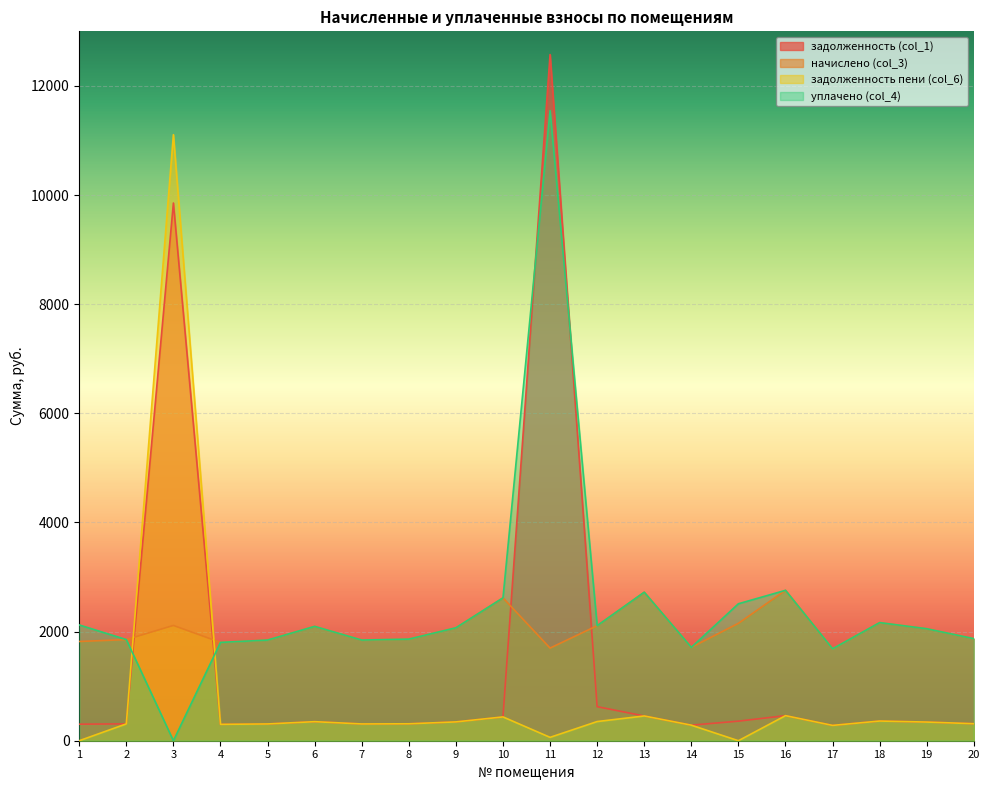

Does the chart display data point markers on the line(s)?

No